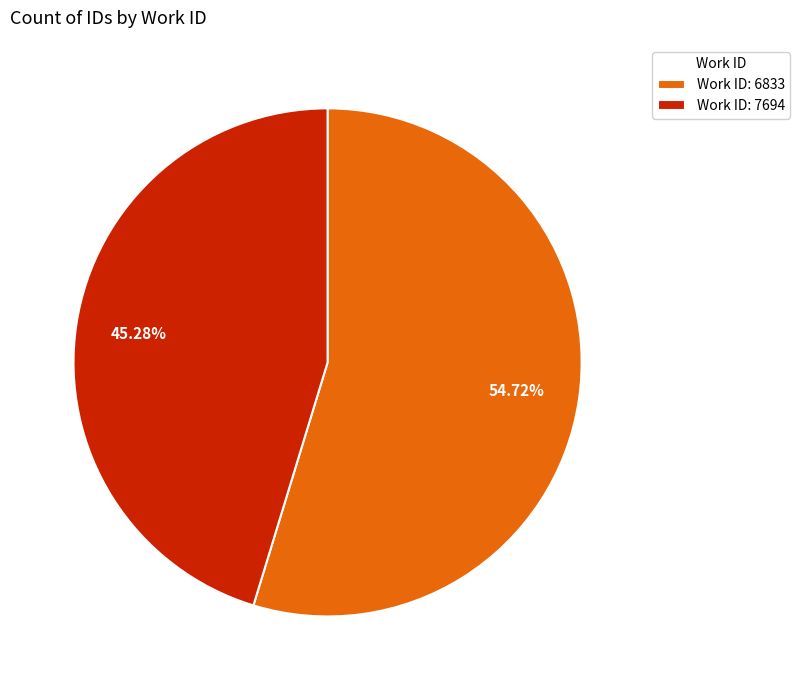

Does any single category account for the majority?

Yes